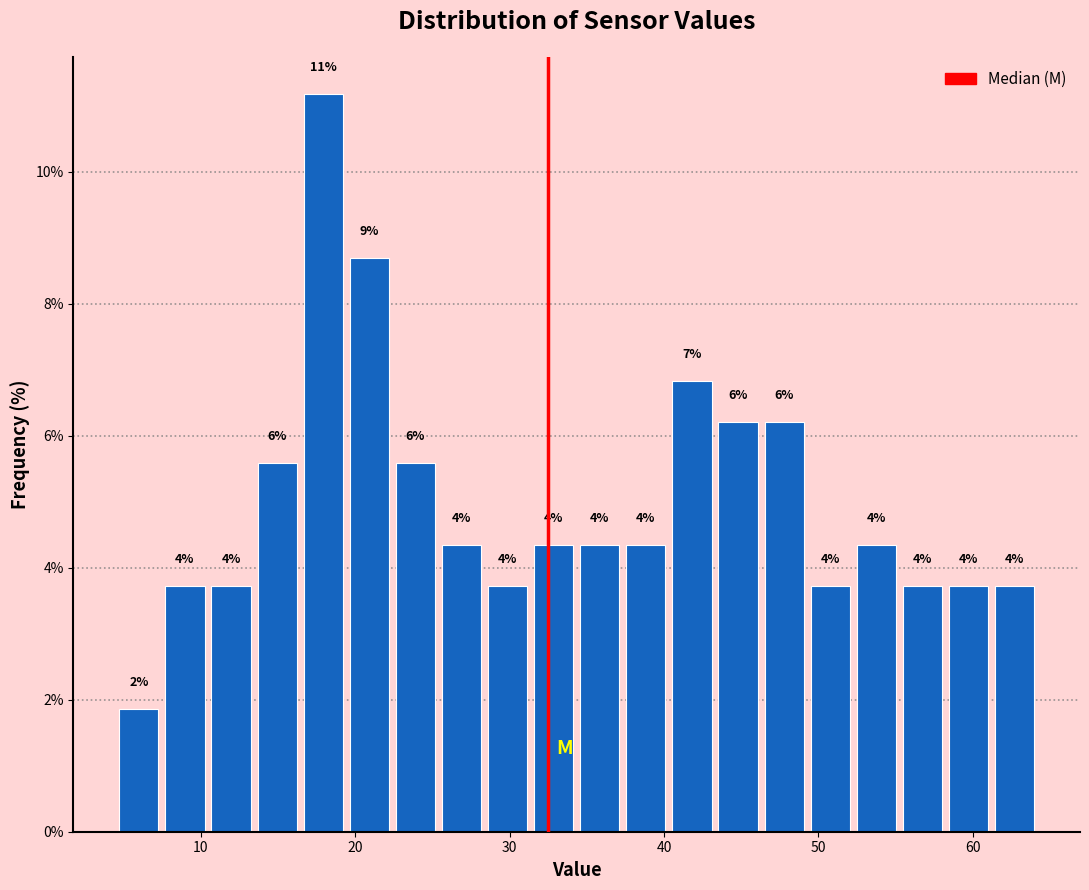

Around what value on the x-axis is the tallest bar? Give the approximate position of its centre, as read against the axis.

18